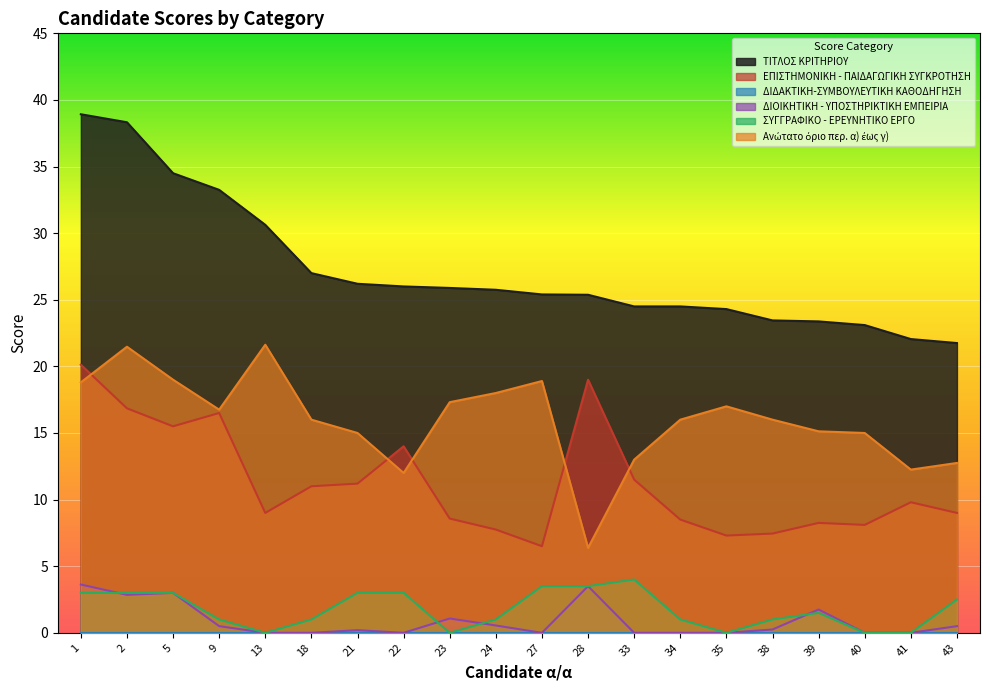

What is the total value across all series at 2?

82.5